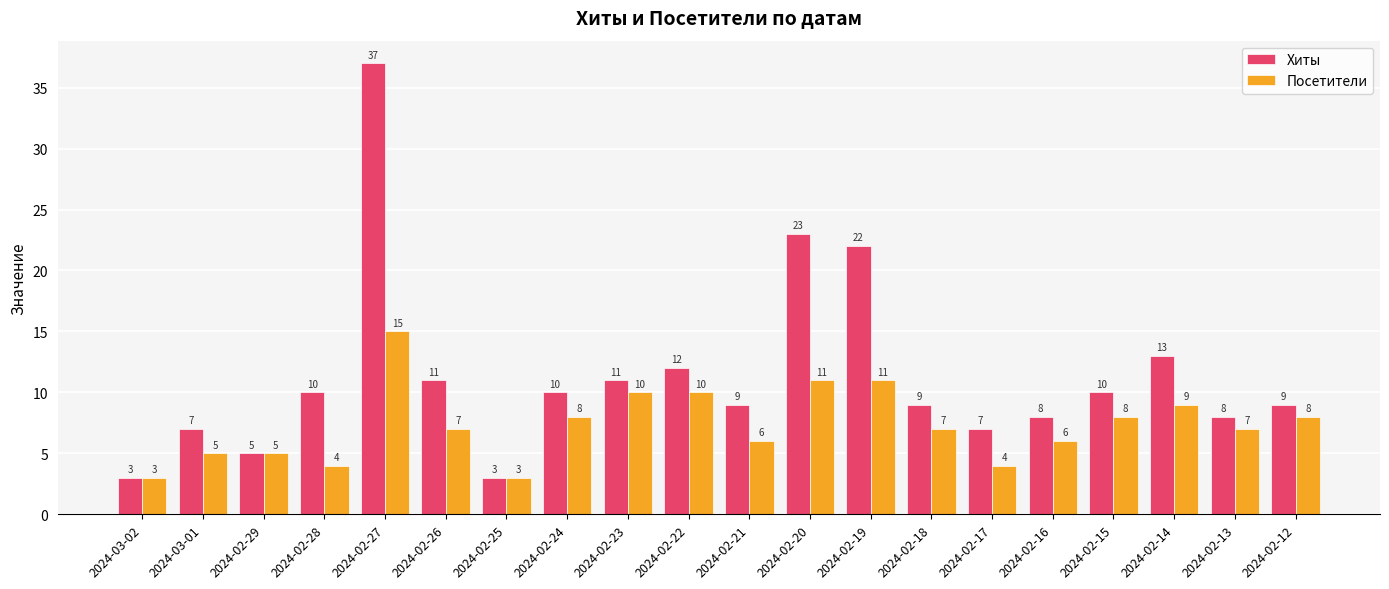

Which series has the largest total across all categories?

Хиты